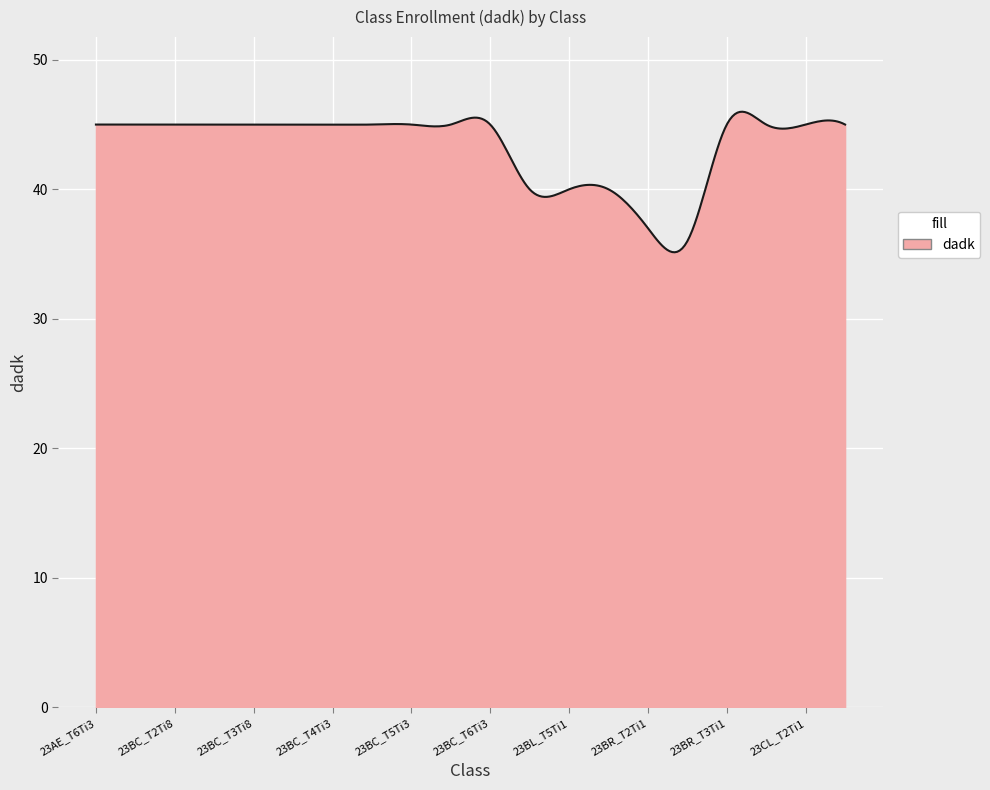

What is the maximum value shown in the chart?

46.0